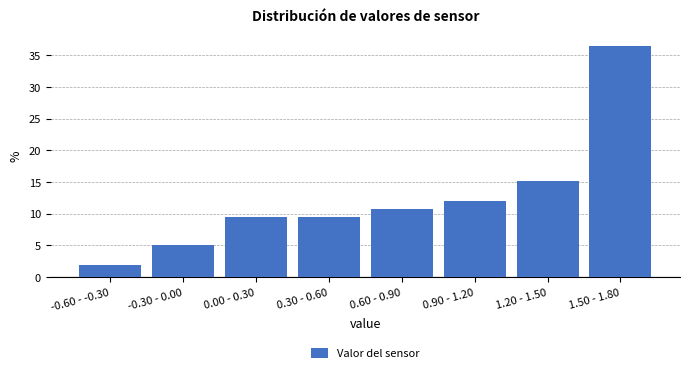

Reading left to right, what are all the values shown in this chart?

-0.60 - -0.30=1.9	-0.30 - 0.00=5.0	0.00 - 0.30=9.4	0.30 - 0.60=9.4	0.60 - 0.90=10.7	0.90 - 1.20=11.9	1.20 - 1.50=15.1	1.50 - 1.80=36.5